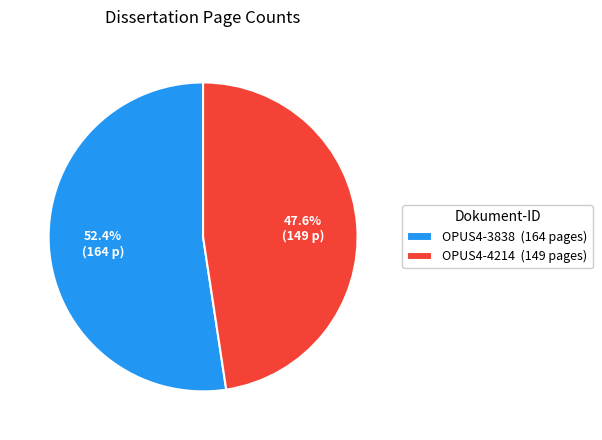

Is there a majority slice in this chart?

Yes